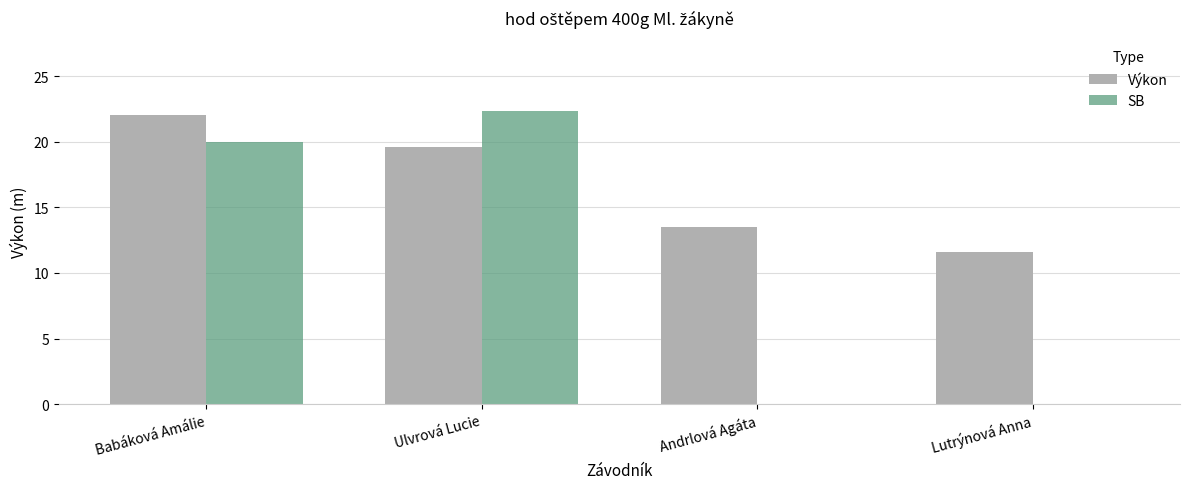

Reading left to right, what are all the values shown in this chart?

Výkon: 22.0	19.6	13.5	11.6
SB: 20.0	22.4	0.0	0.0